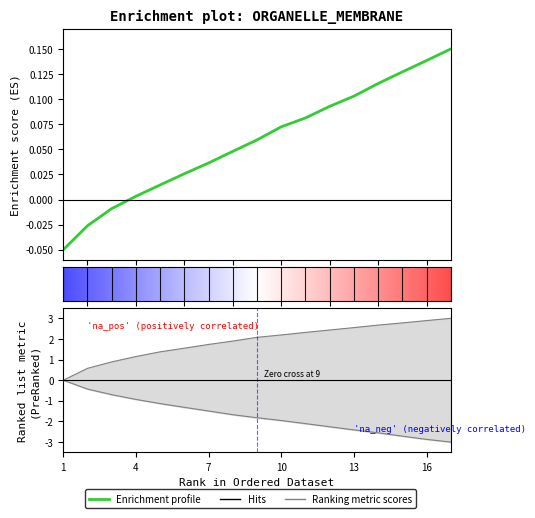

At which label is Received Power (Source 1) closest to 0?

4